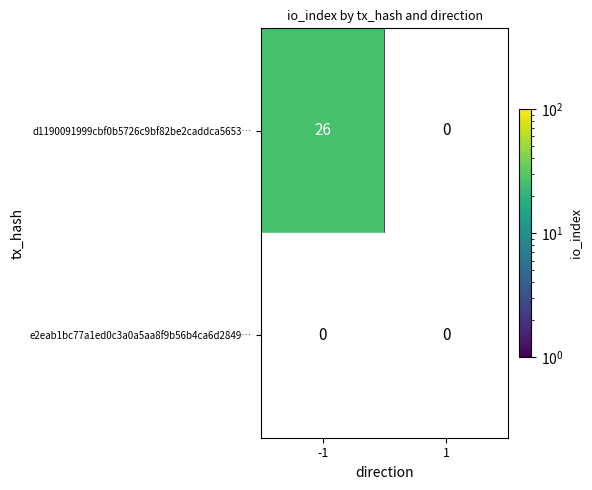

Which series changed the most between -1 and 1?

d1190091999cbf0b5726c9bf82be2caddca5653…